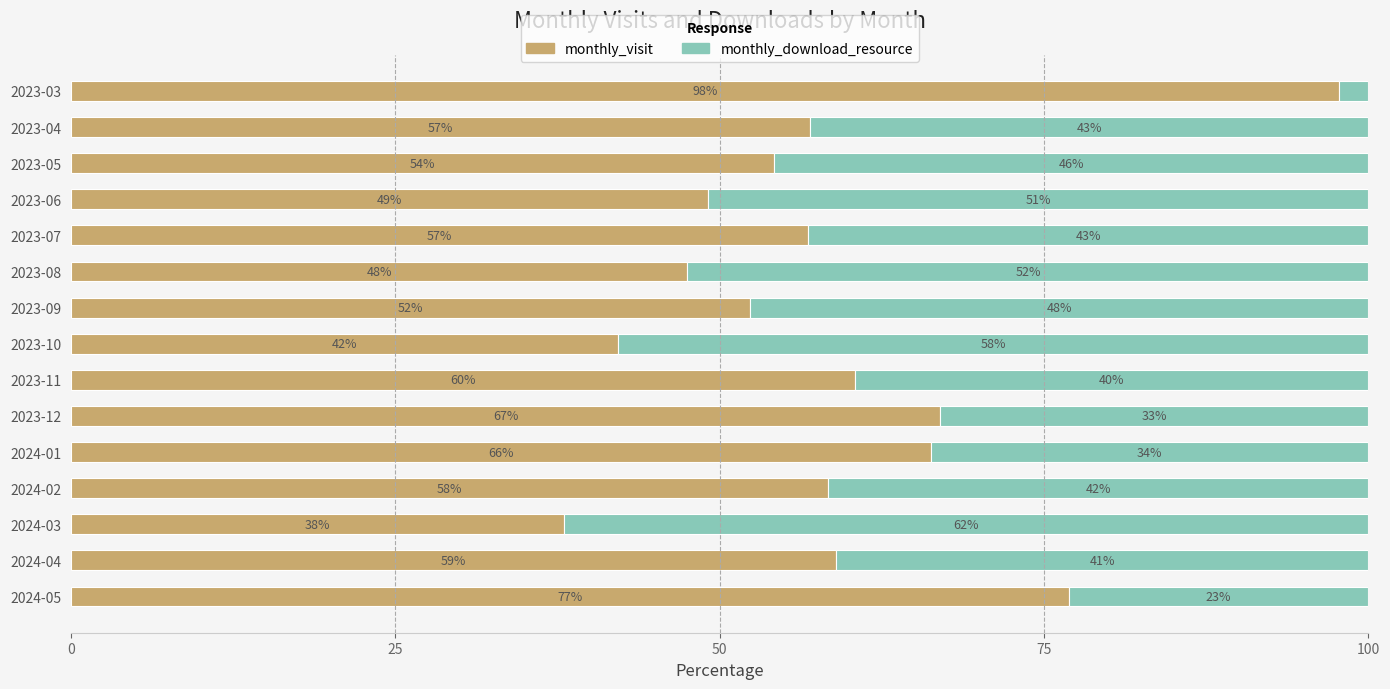

True or false: monthly_visit has a value of 56.8 at 2023-07.

True